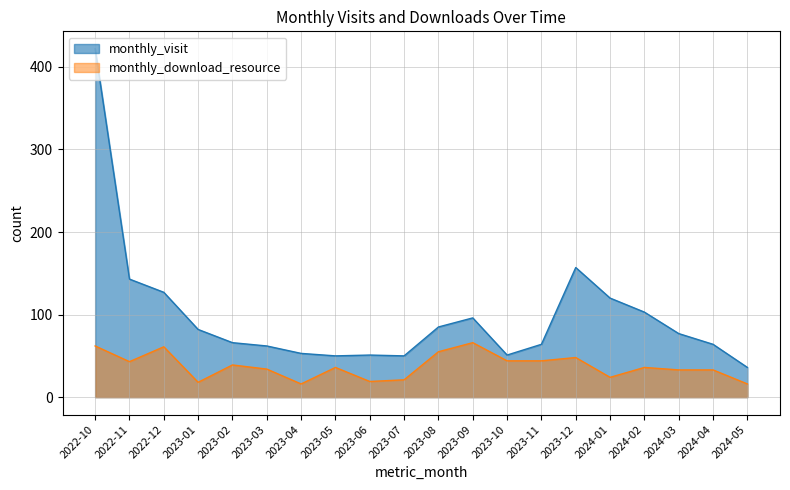

How many lines are shown in the chart?

2